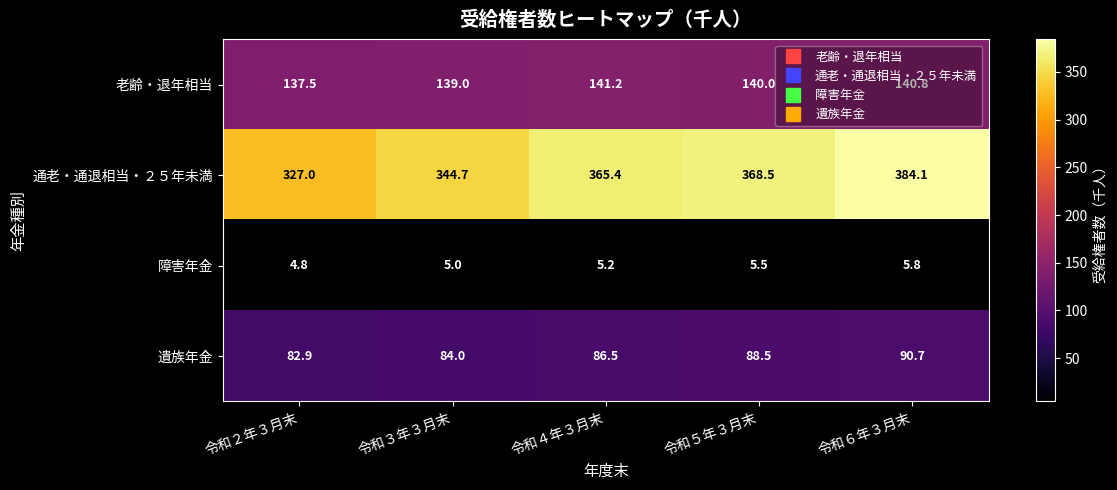

Rank the series by their average value, from lowest to highest.

障害年金, 遺族年金, 老齢・退年相当, 通老・通退相当・２５年未満